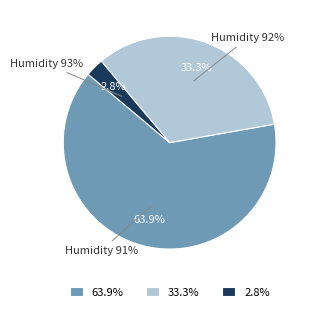

The 91 slice represents 29% of the pie. True or false?

False